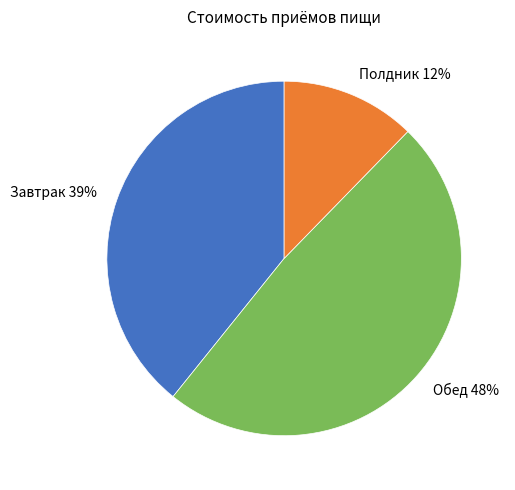

Is the sum of Обед and Завтрак greater than half?

Yes